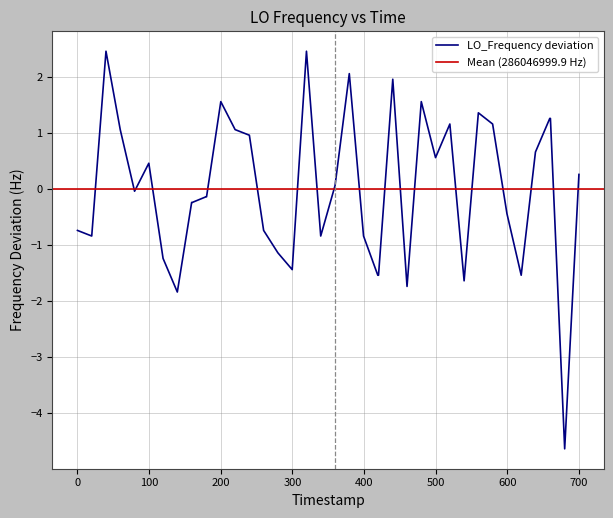

What is the highest value of the LO_Frequency deviation series?

2.5